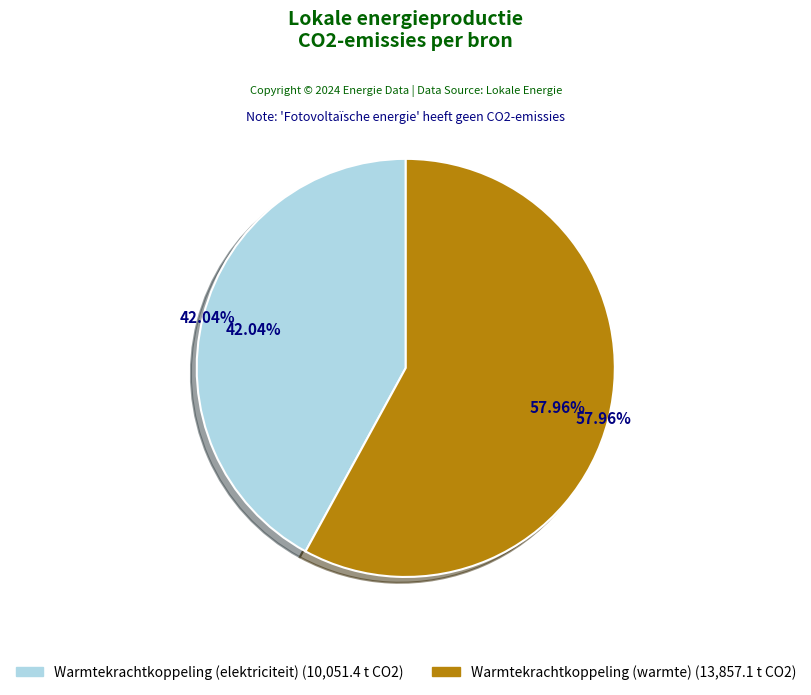

To the nearest percent, what is the combined percentage of Warmtekrachtkoppeling (elektriciteit) and Fotovoltaïsche energie?

42%